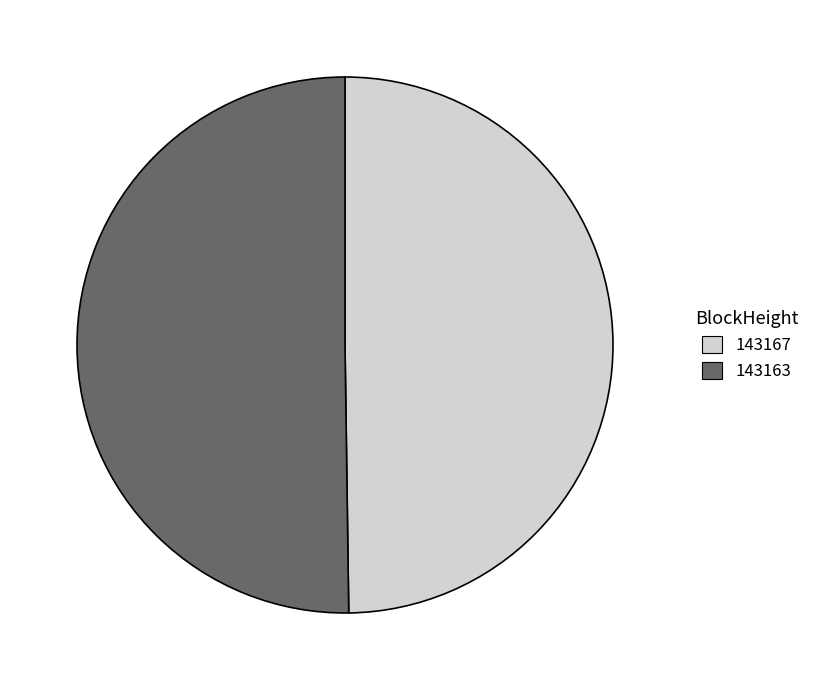

Is the sum of 143167 and 143163 greater than half?

Yes